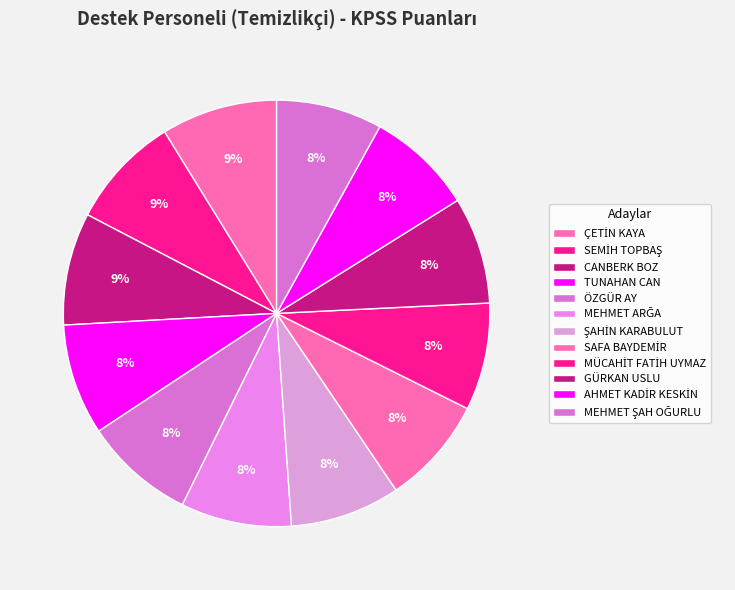

How many slices are in this pie chart?

12